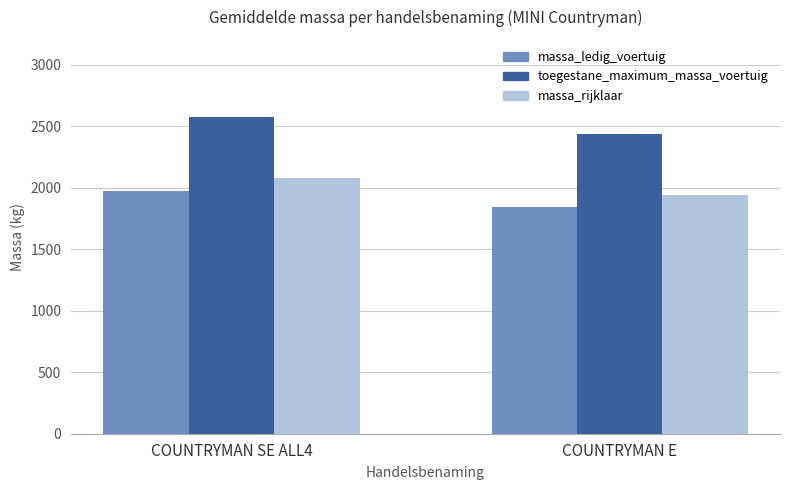

At how many categories does at least one series exceed 1882?

2